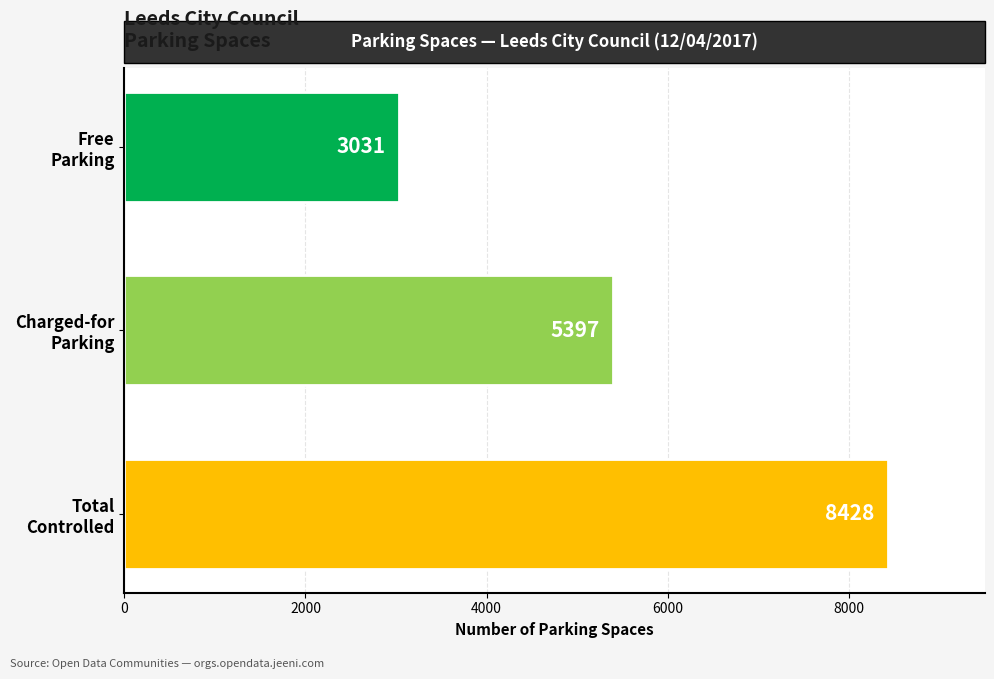

How many distinct data groups are displayed?

1